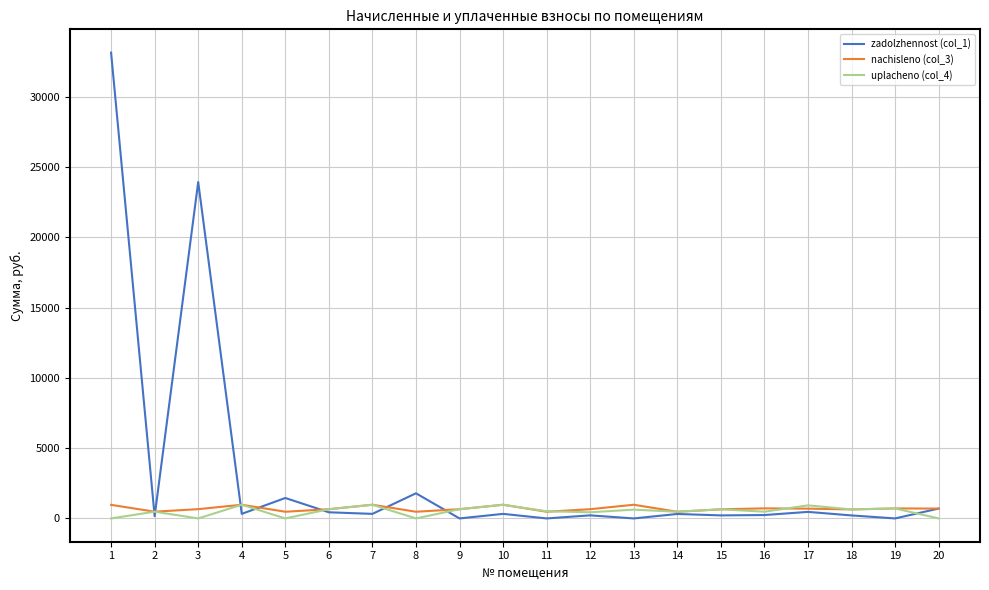

What is the highest value of the uplacheno (col_4) series?

973.1